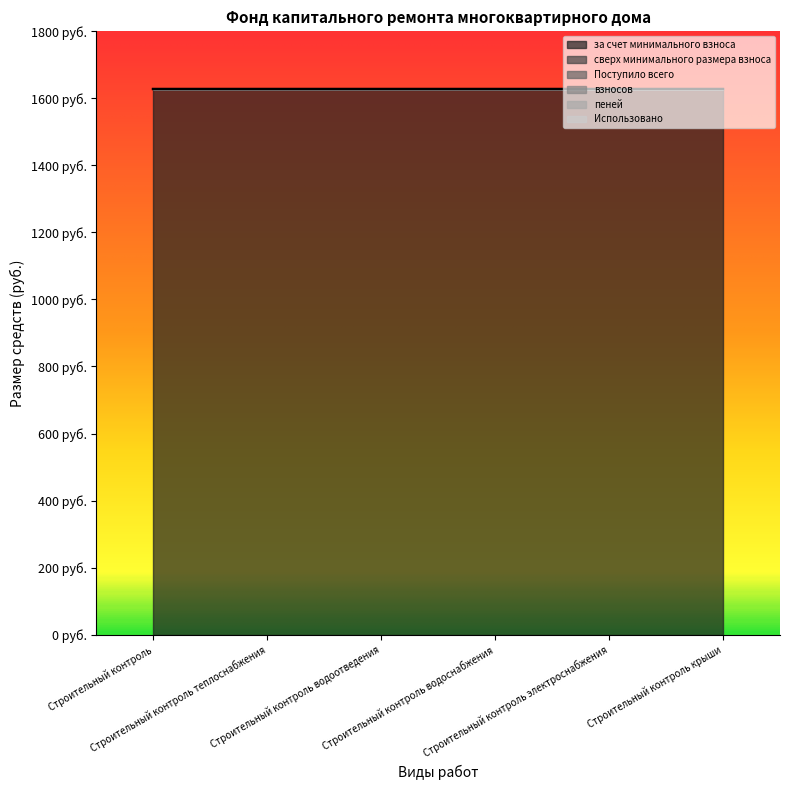

What is the label of the 2nd point from the left?

Строительный контроль теплоснабжения